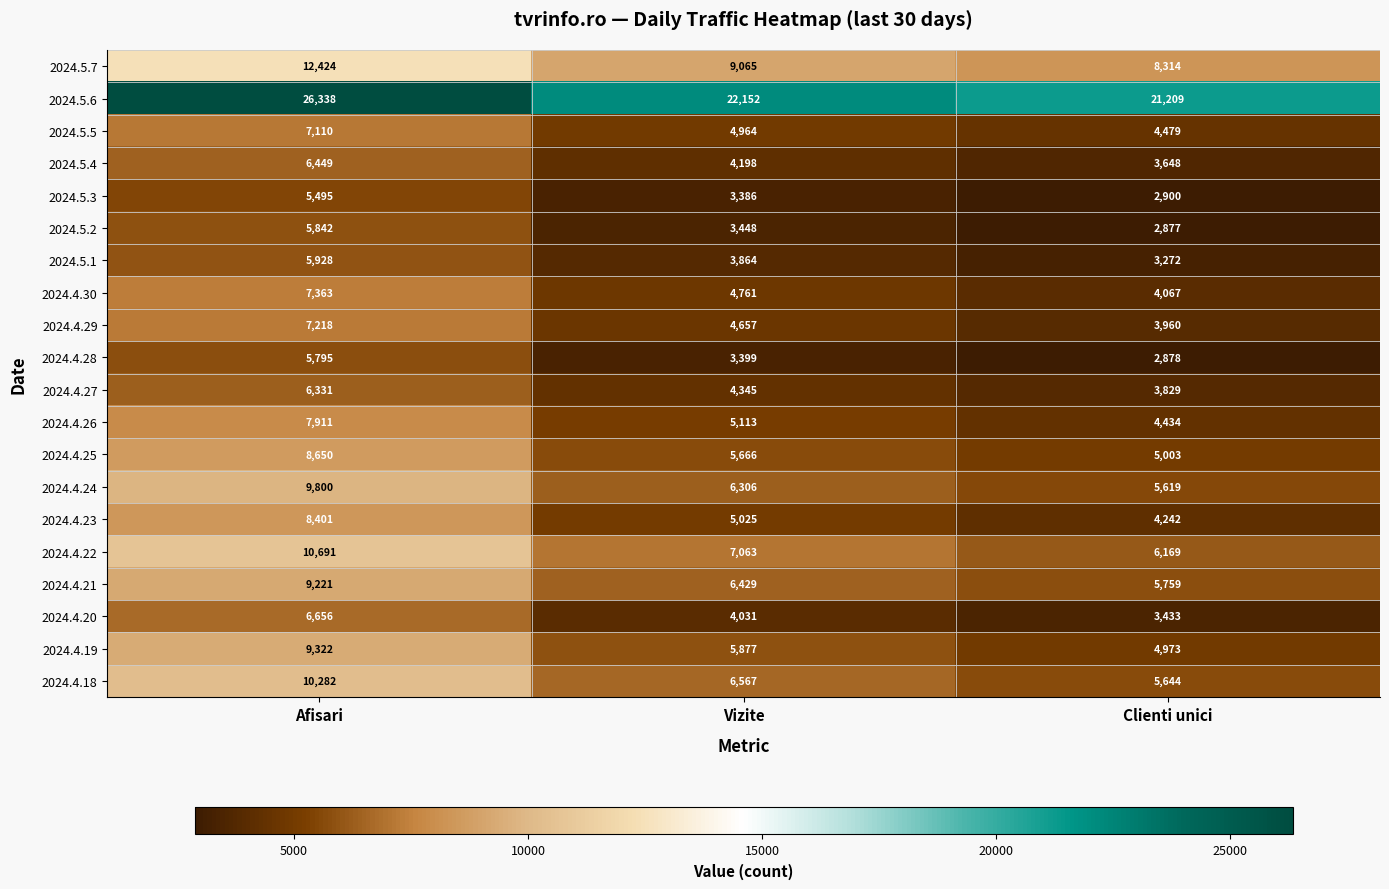

What is the minimum value shown in the chart?

2877